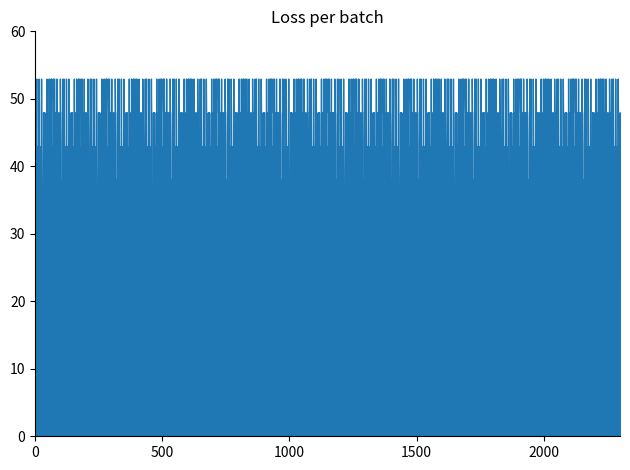

What is the spread (max minus min) of values at 3?

7